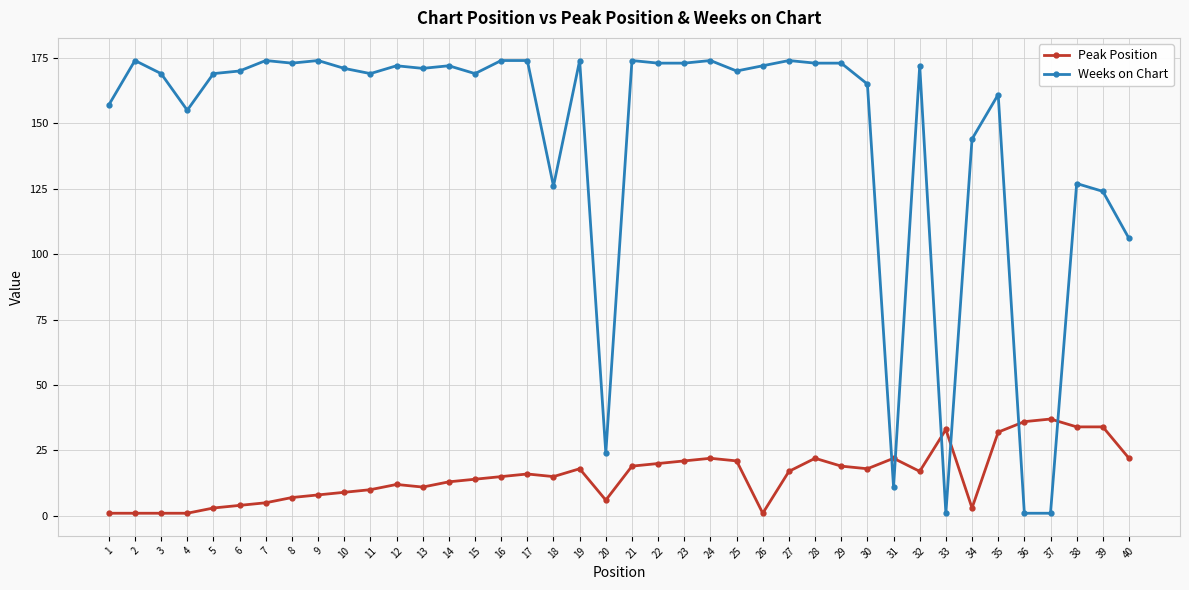

The value of Weeks on Chart at 39 is 33. True or false?

False